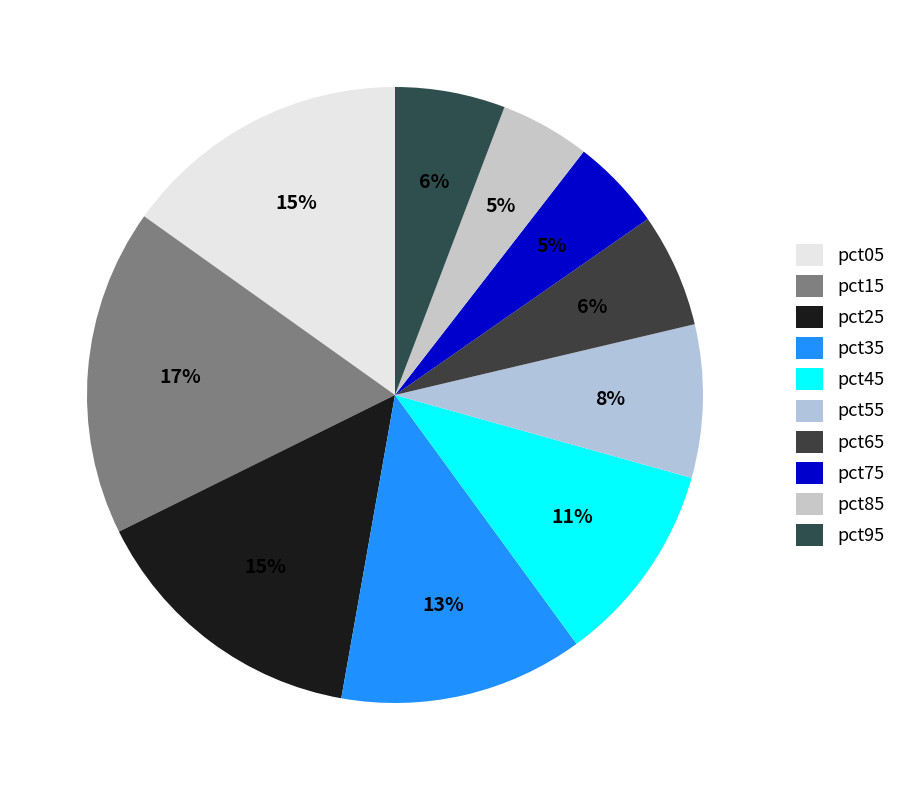

To the nearest percent, what portion does pct35 represent?

13%